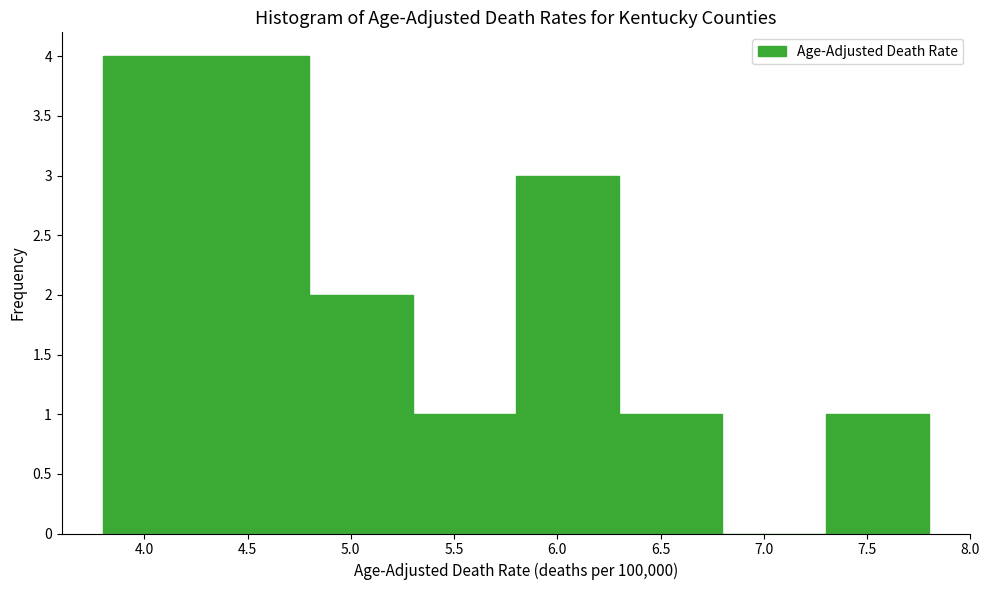

Reading left to right, list every bar in this chart as the range it spans on the x-axis followed by its height. The values are not printed on the chart, so give them approximately, as read against the axis.

3.8 to 4.3: 4
4.3 to 4.8: 4
4.8 to 5.3: 2
5.3 to 5.8: 1
5.8 to 6.3: 3
6.3 to 6.8: 1
6.8 to 7.3: 0
7.3 to 7.8: 1